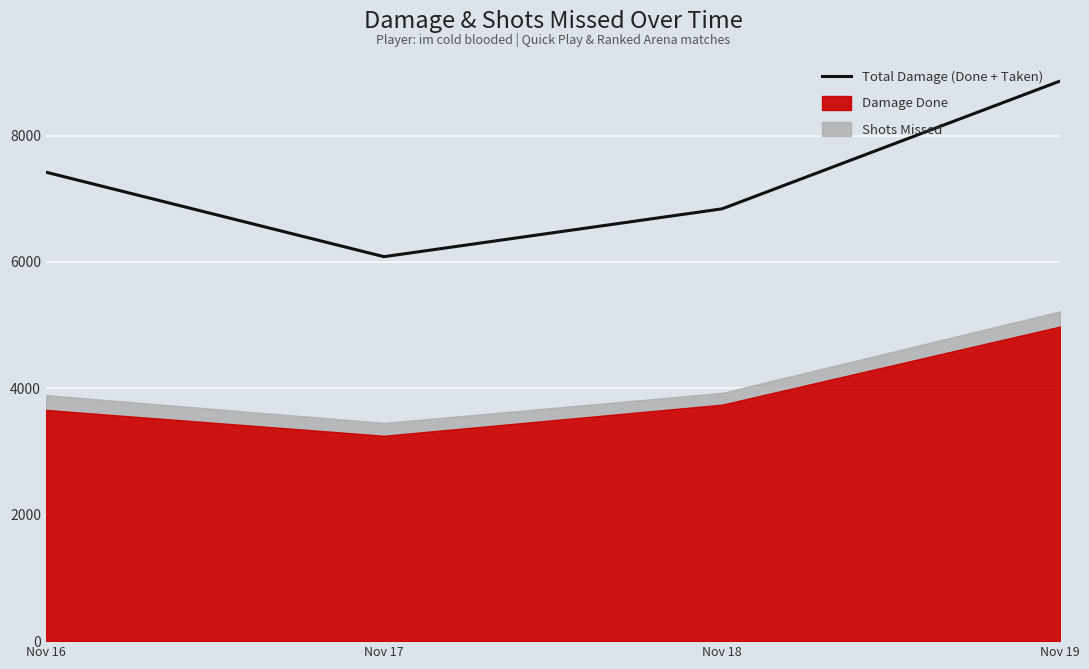

Reading left to right, what are all the values shown in this chart?

Nov 16=7420.8	Nov 17=6083.2	Nov 18=6840.4	Nov 19=8863.0